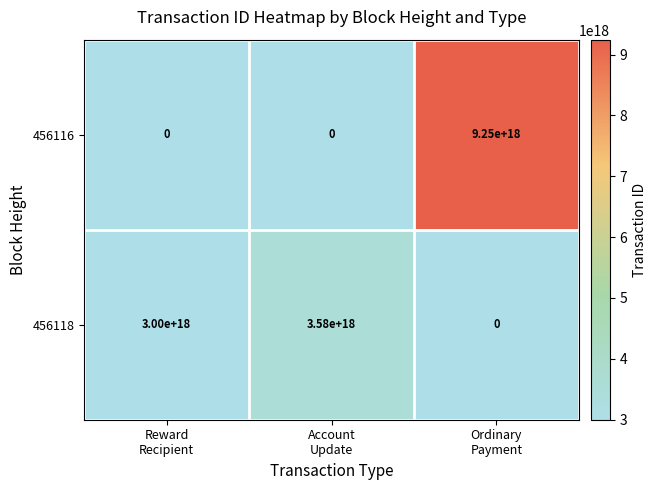

Rank the series at Reward
Recipient from lowest to highest value.

456116, 456118